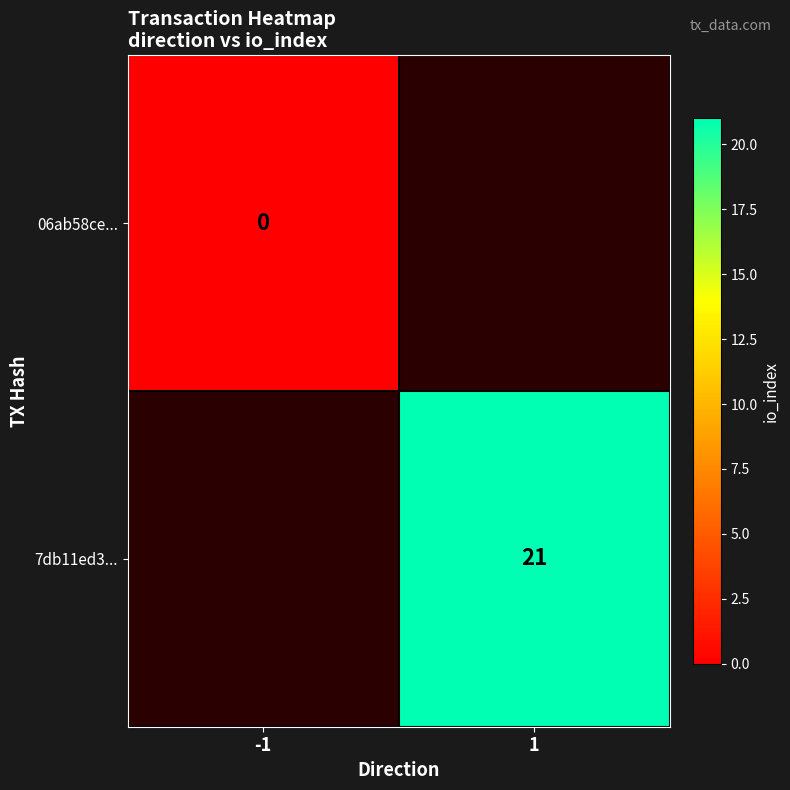

Is it true that 7db11ed3... equals 8.4 at 1?

False